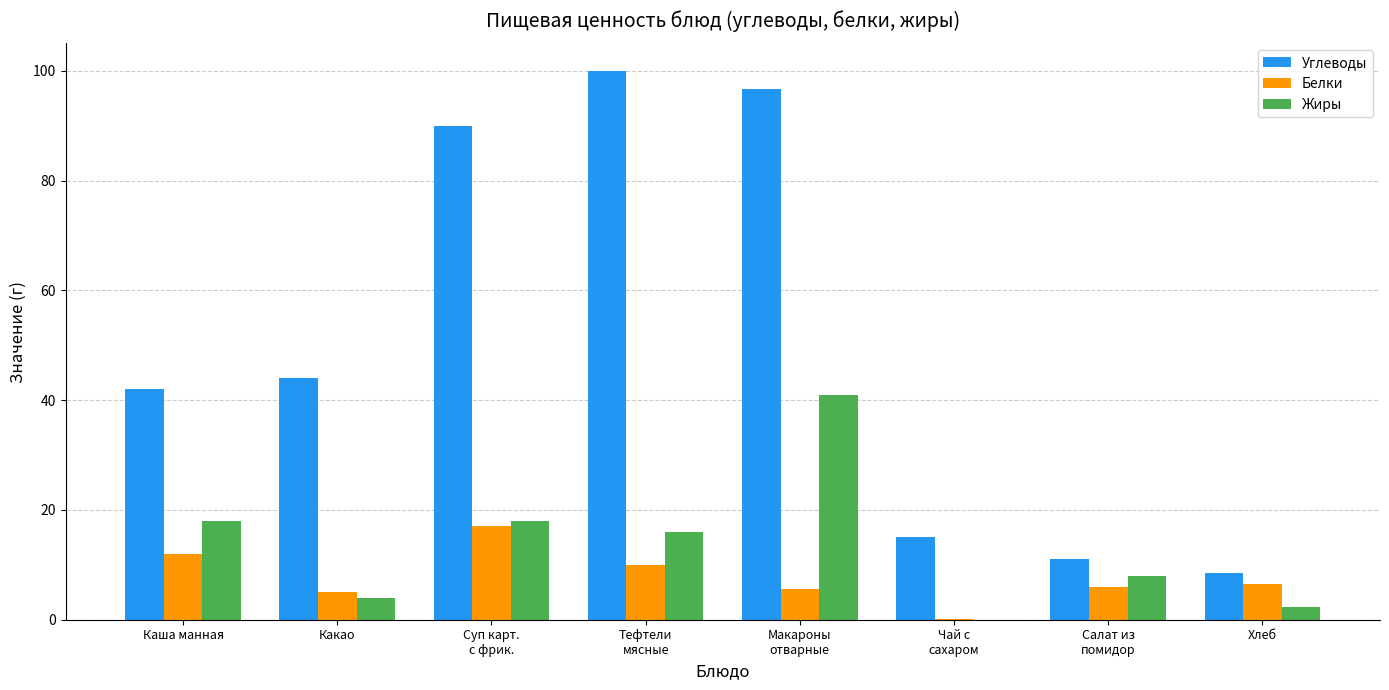

What is the average value of the Жиры series?

13.4